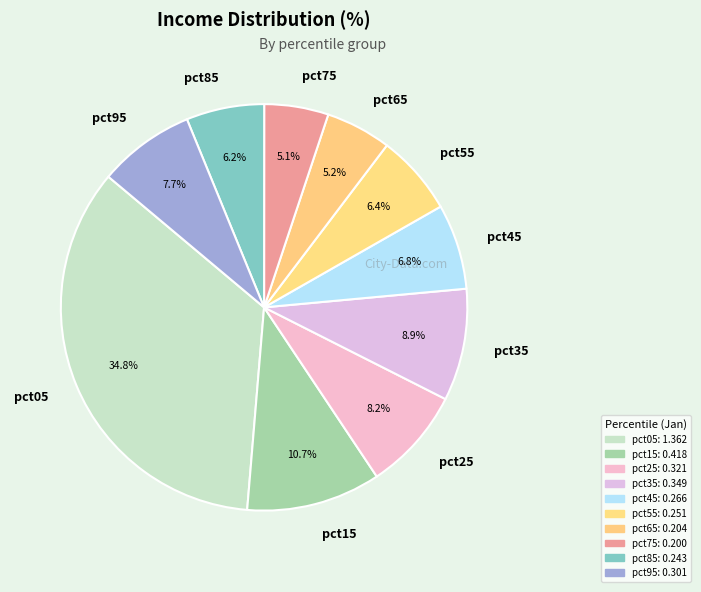

To the nearest percent, what is the combined percentage of pct05 and pct75?

40%